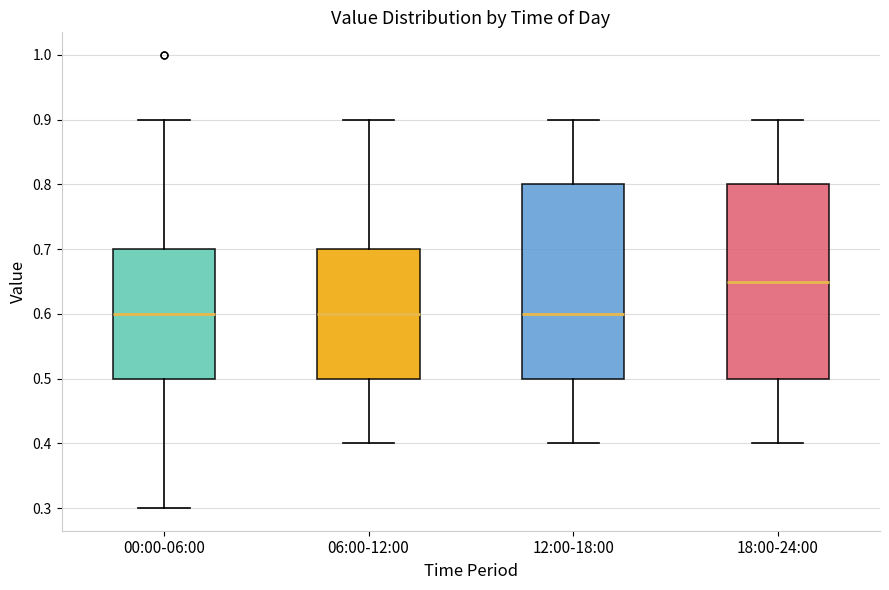

Reading left to right, read every box against the y-axis: the position of its median line, the range the box covers, and the ends of its whiskers. The values are not printed on the chart, so give them approximately, as read against the axis.

00:00-06:00: median 0.60, box 0.50 to 0.70, whiskers 0.30 to 0.90
06:00-12:00: median 0.60, box 0.50 to 0.70, whiskers 0.40 to 0.90
12:00-18:00: median 0.60, box 0.50 to 0.80, whiskers 0.40 to 0.90
18:00-24:00: median 0.65, box 0.50 to 0.80, whiskers 0.40 to 0.90